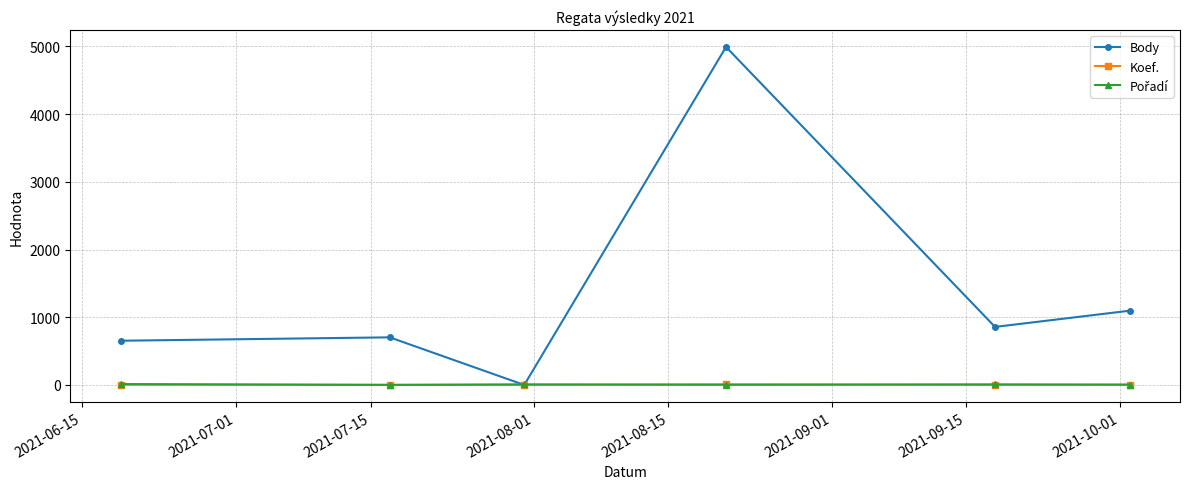

In Koef., how many points are higher than both neighbors (excluding endpoints)?

1